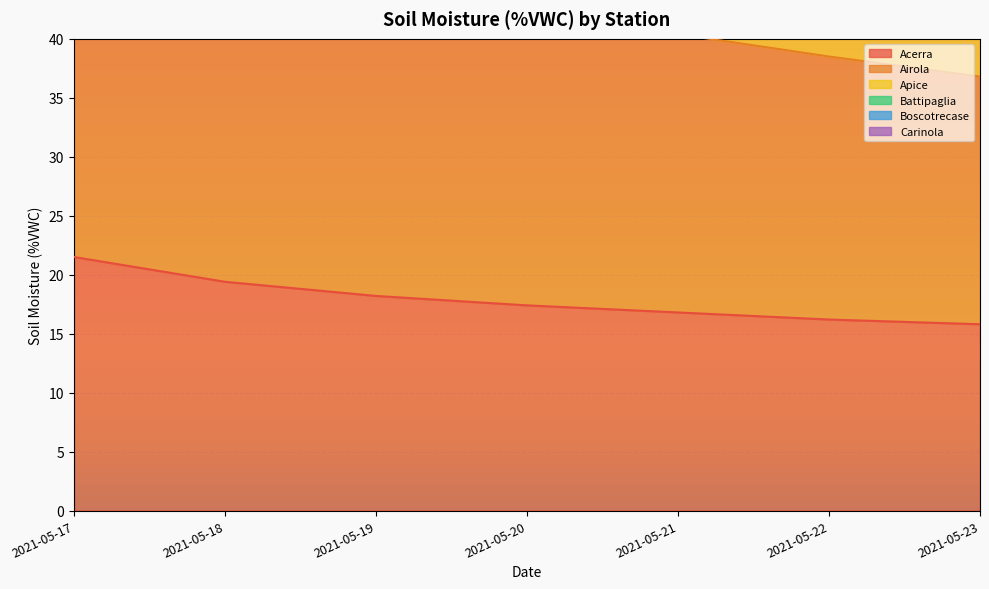

Which series has the largest range (max minus min)?

Airola